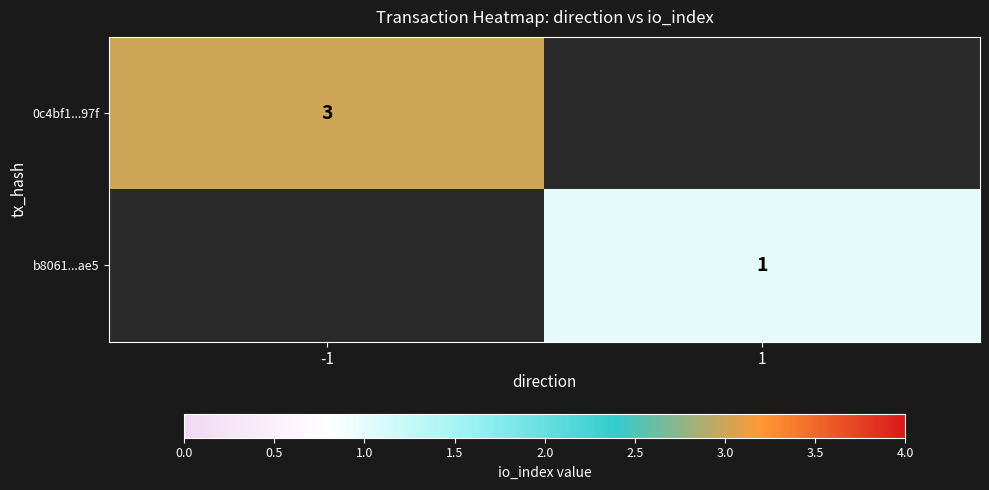

Which label corresponds to the smallest value in the chart?

1